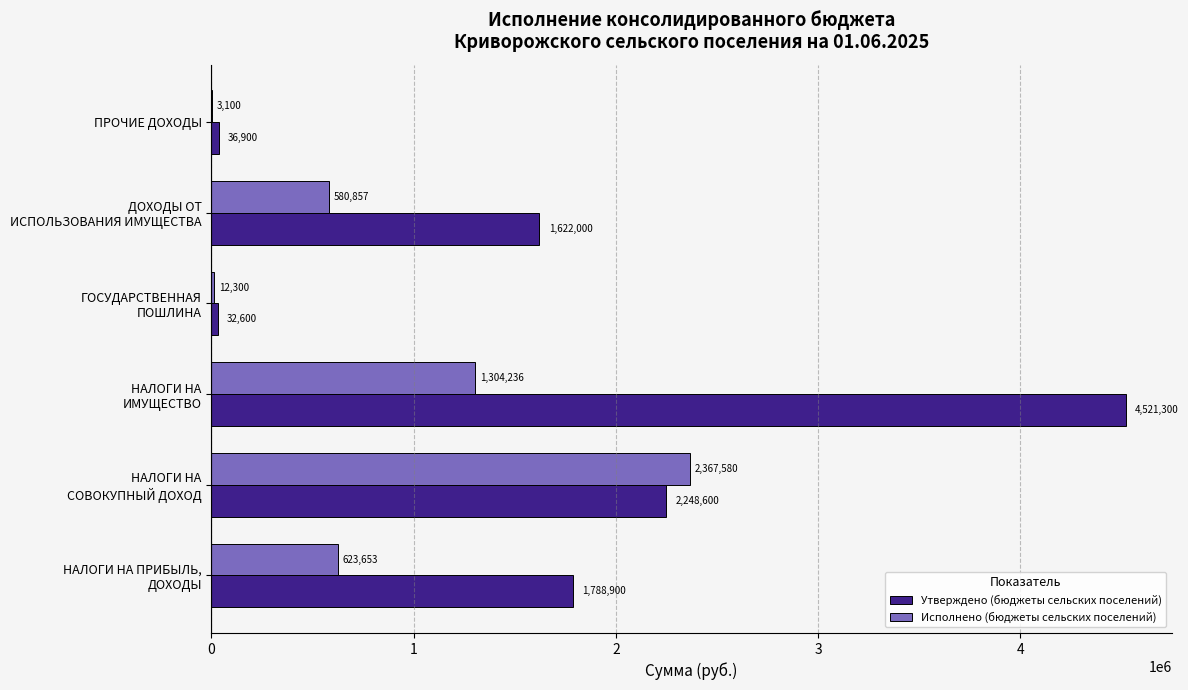

Which series has the largest total across all categories?

Утверждено (бюджеты сельских поселений)